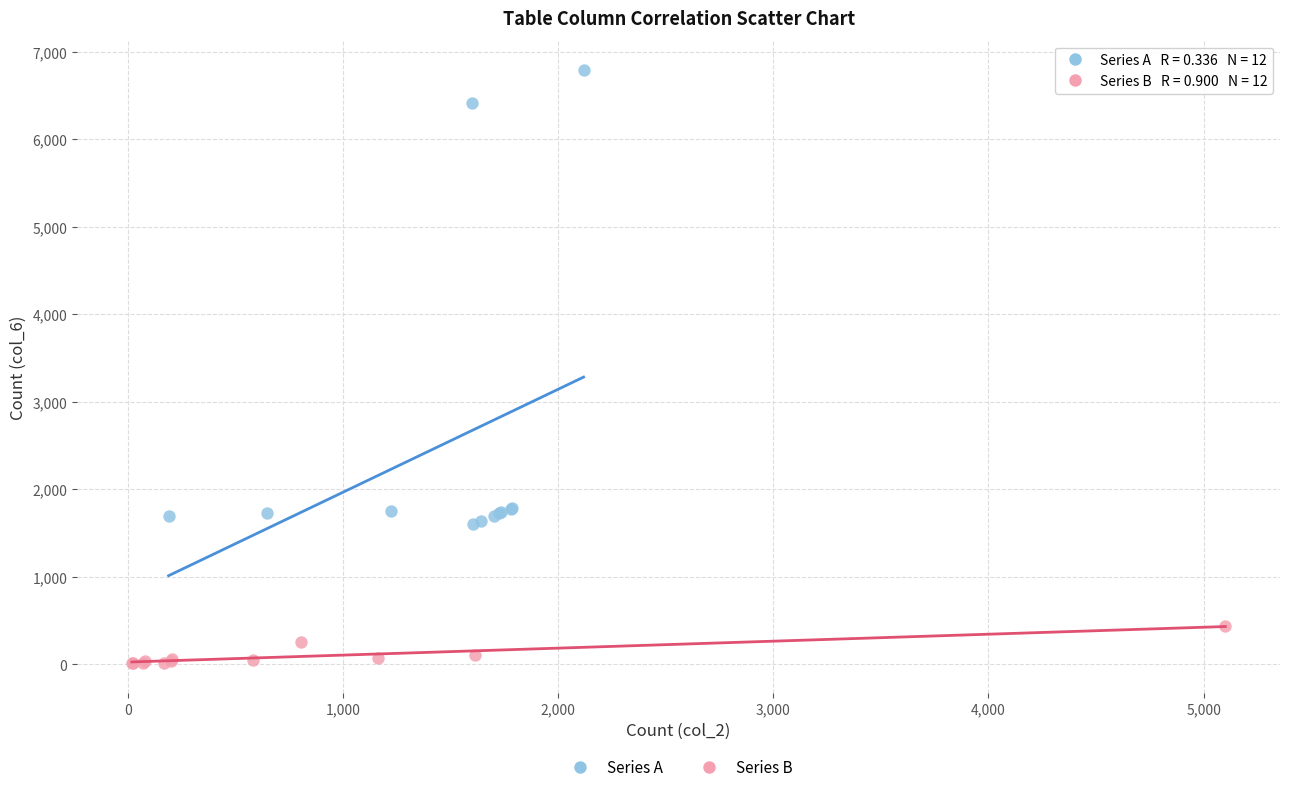

Which series reaches the minimum Y coordinate?

Series B